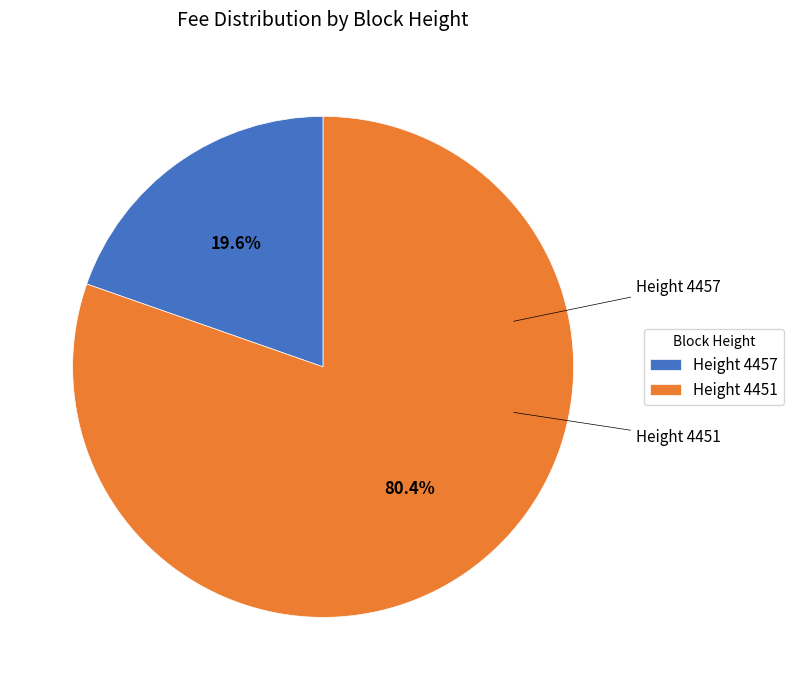

How many slices are in this pie chart?

2